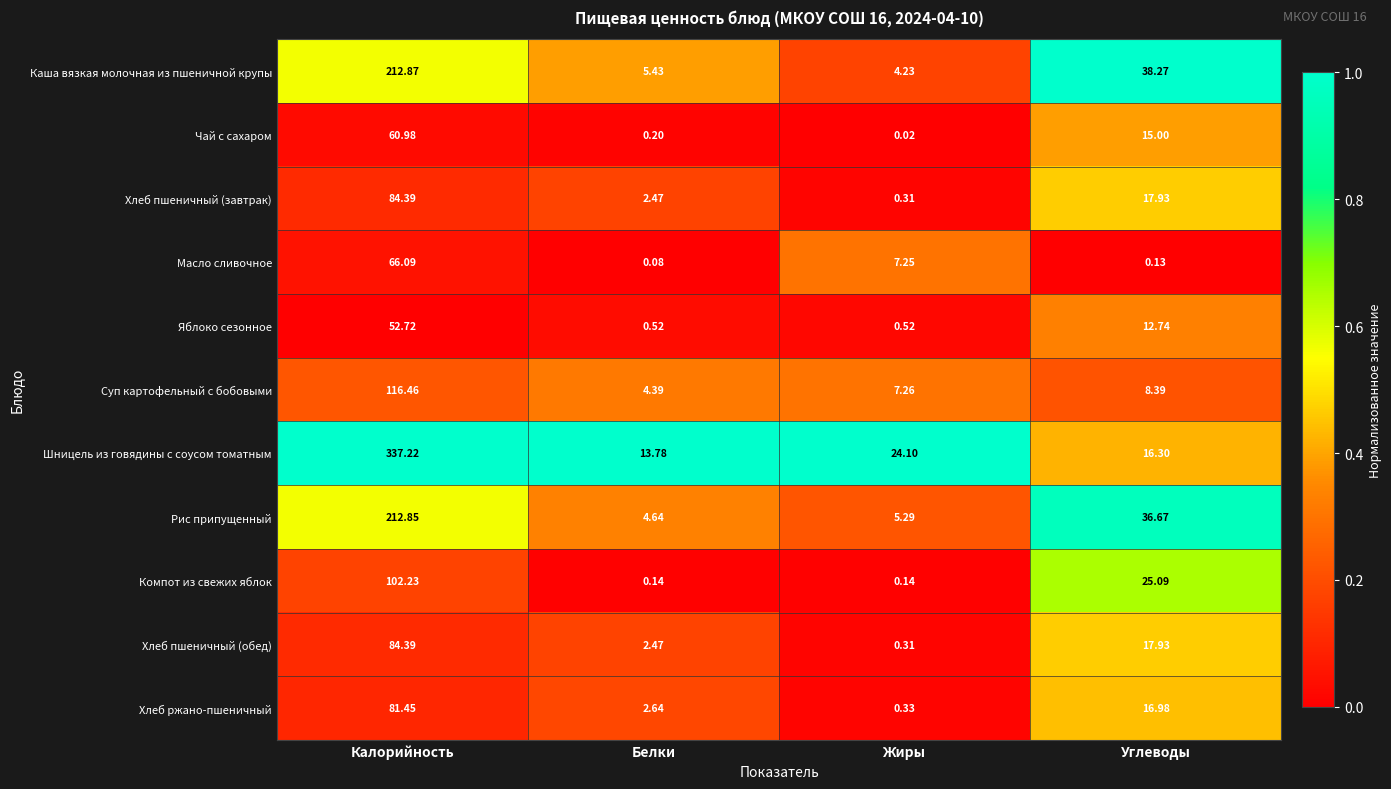

Which series has the widest spread of values?

Шницель из говядины с соусом томатным